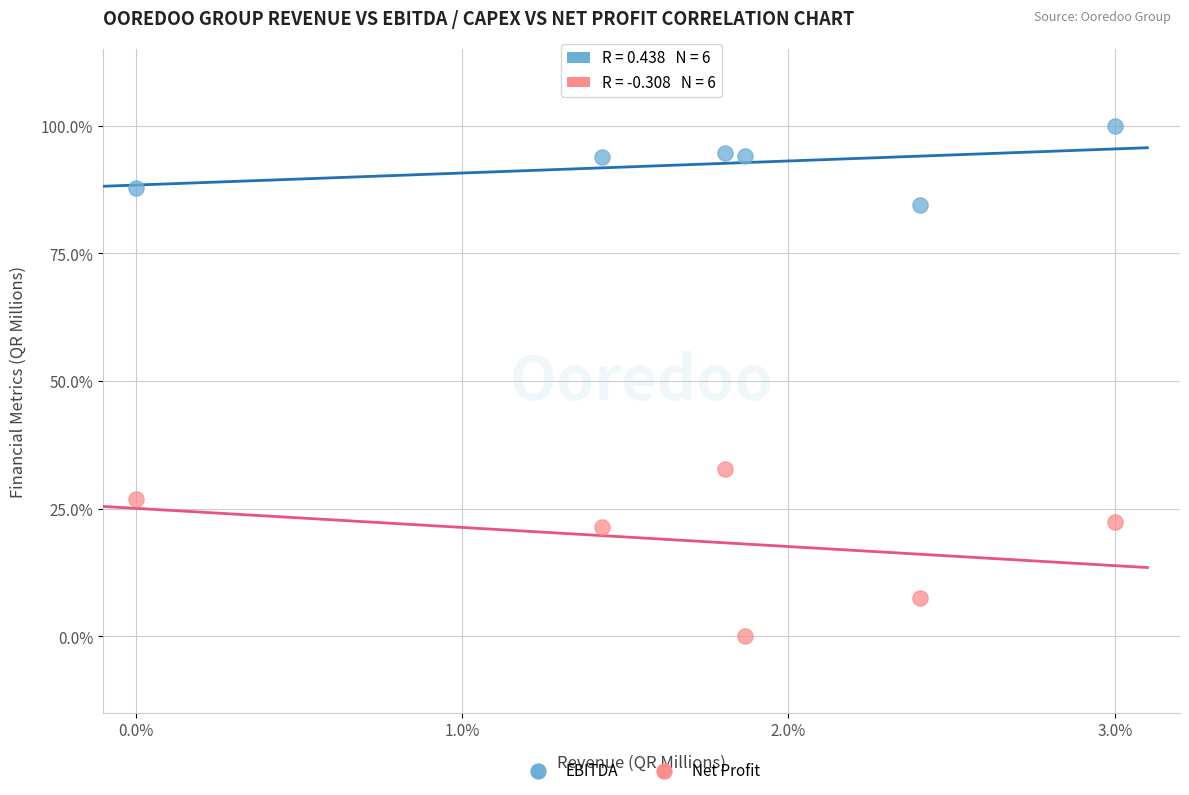

Across all data points, what is the average X value?

1.8